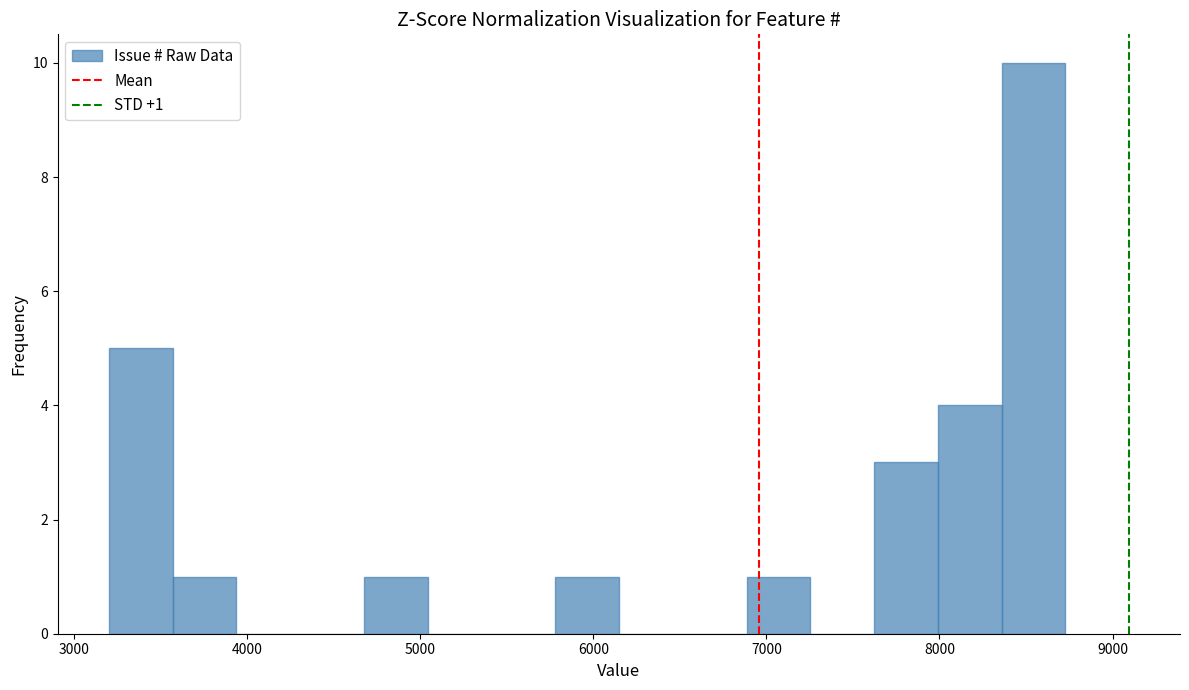

Read against the x-axis, roughly where is the centre of the tallest bar?

8500